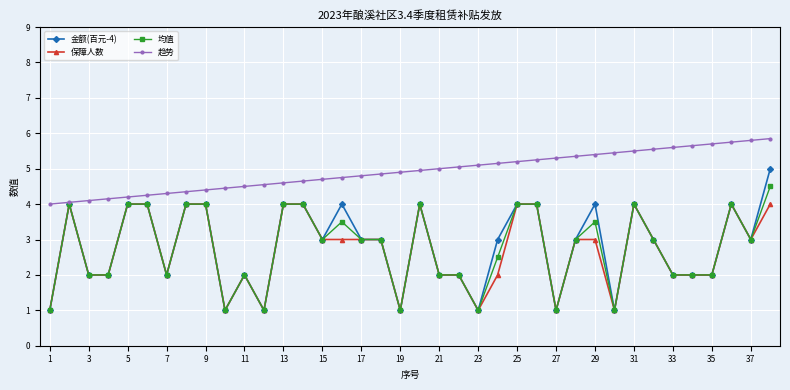

What is the value of the 金额(百元-4) point at the 34th from the left?

2.0